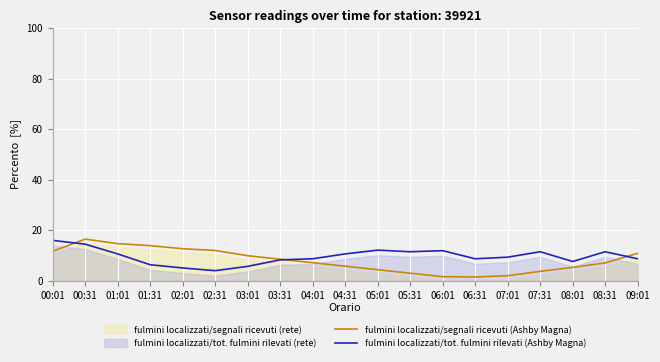

Which series has the widest spread of values?

fulmini localizzati/segnali ricevuti (Ashby Magna)